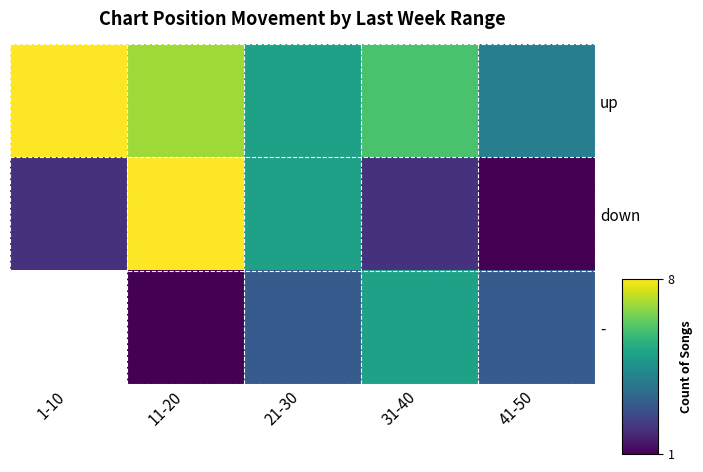

List the series in order of their peak value, highest first.

up, down, -